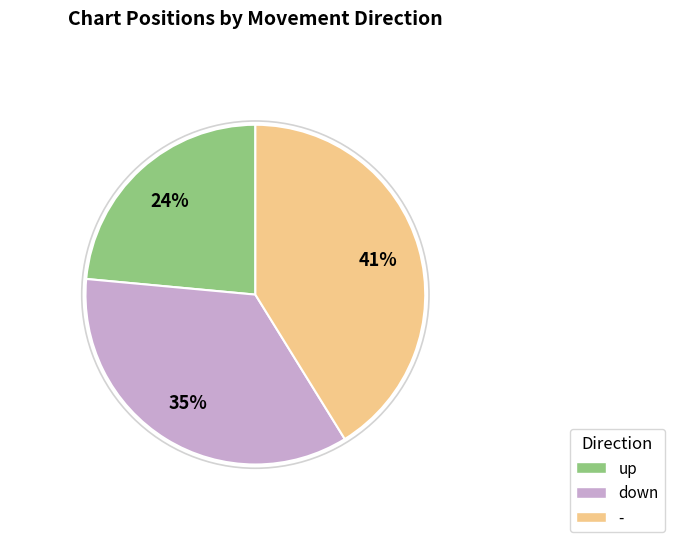

How many segments does this pie chart have?

3